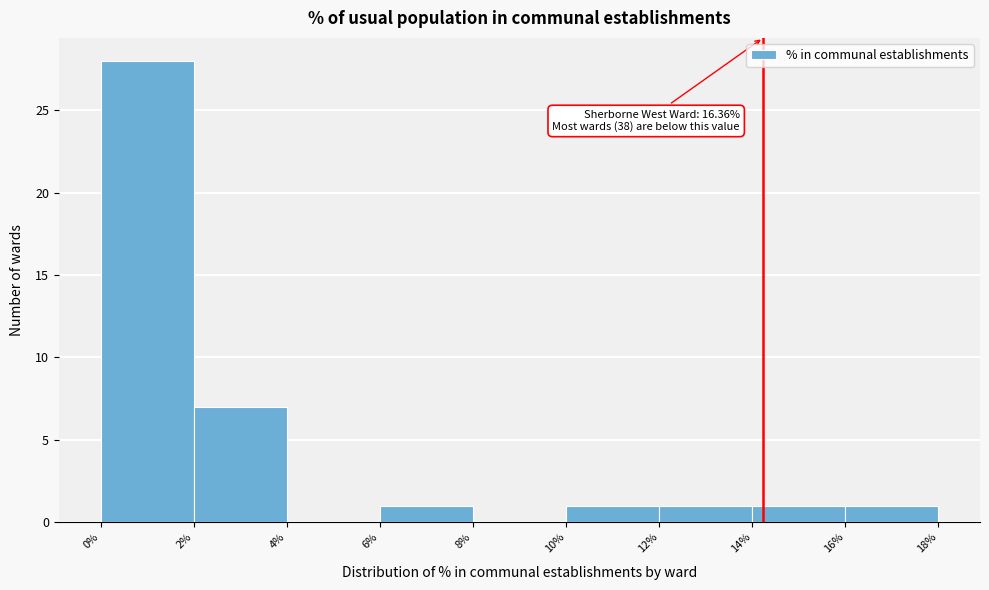

Which range on the x-axis has the tallest bar?

0% to 2%